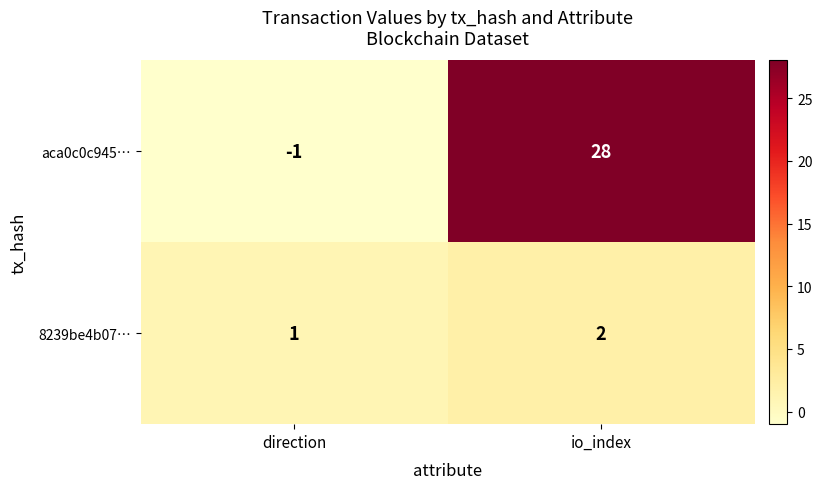

Reading right to left, what are all the values shown in this chart?

aca0c0c945…: 28	-1
8239be4b07…: 2	1